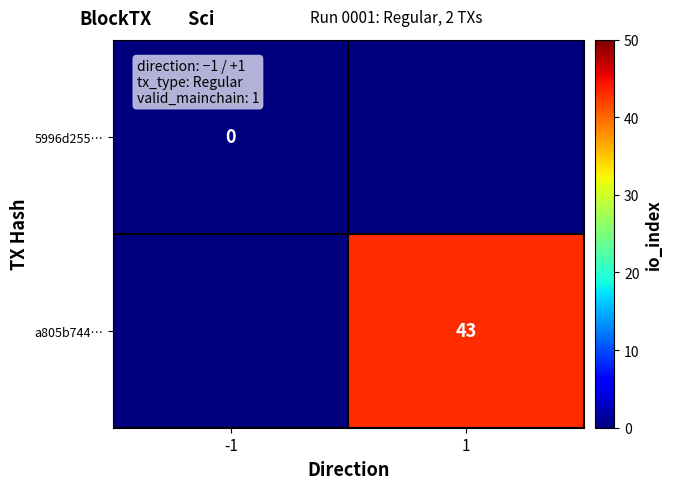

What is the difference between the highest and lowest values at 1?

43